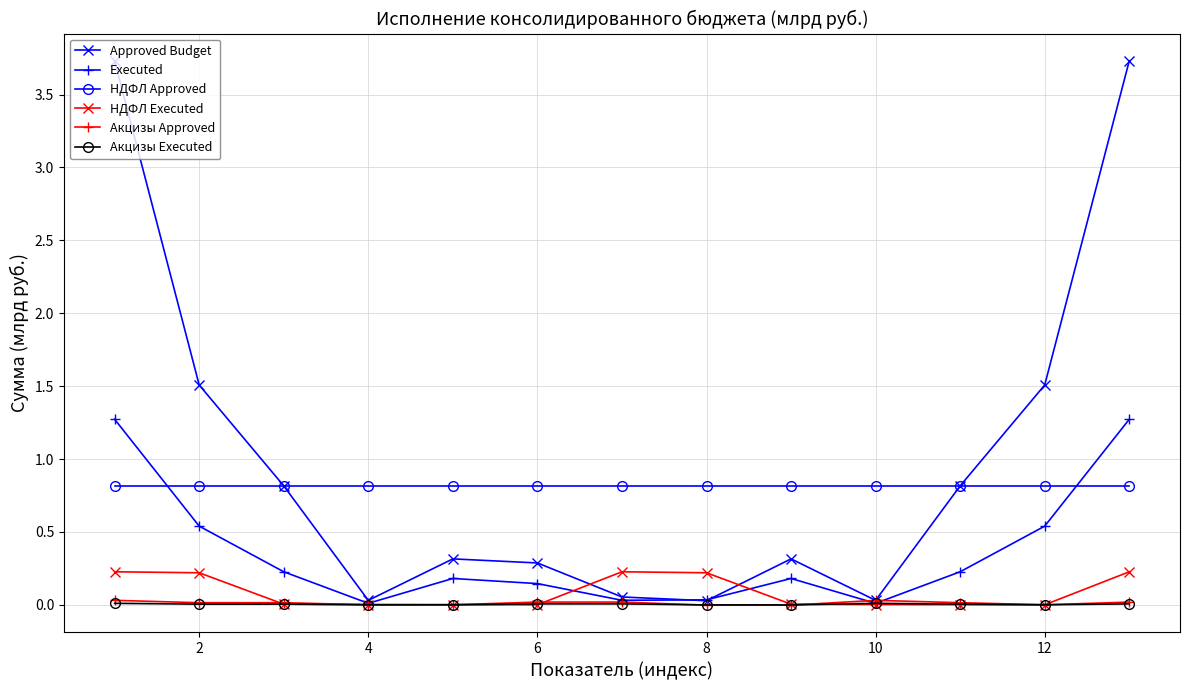

How many interior local valleys does the Approved Budget series have?

3